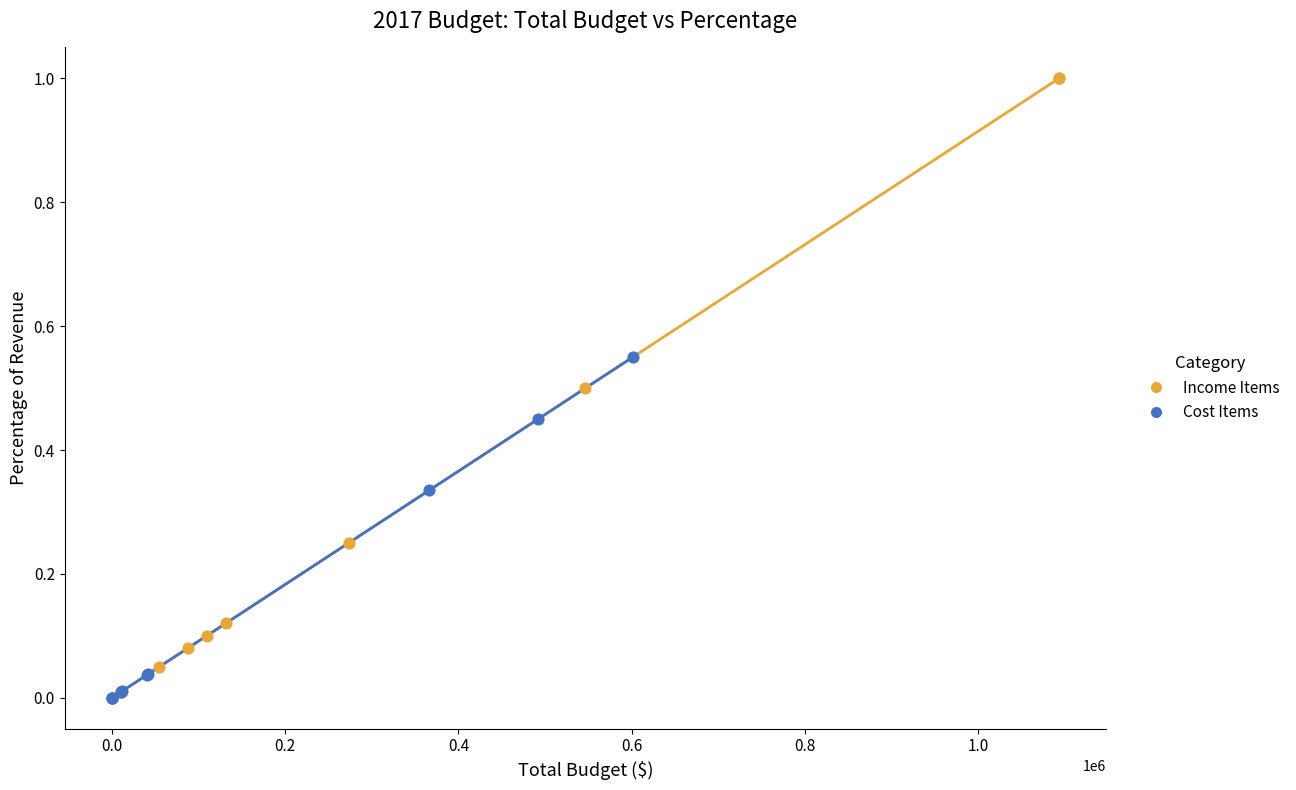

What are all the series names shown in the legend?

Income Items, Cost Items